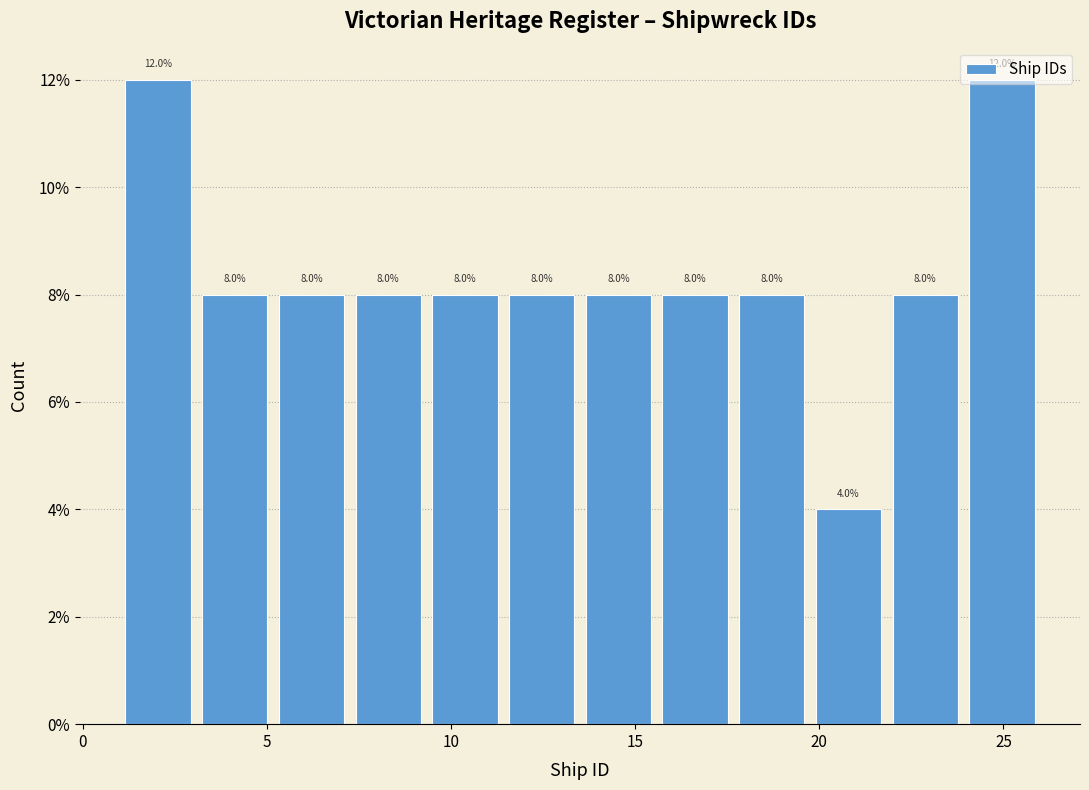

Reading left to right, transcribe this chart: for each bar, give the range it covers on the x-axis and its height. The bar edges are not printed on the chart, so give them approximately, as read against the axis.

1.0 to 3.0: 12.0
3.0 to 5.0: 8.0
5.0 to 7.5: 8.0
7.5 to 9.5: 8.0
9.5 to 11.5: 8.0
11.5 to 13.5: 8.0
13.5 to 15.5: 8.0
15.5 to 17.5: 8.0
17.5 to 20.0: 8.0
20.0 to 22.0: 4.0
22.0 to 24.0: 8.0
24.0 to 26.0: 12.0